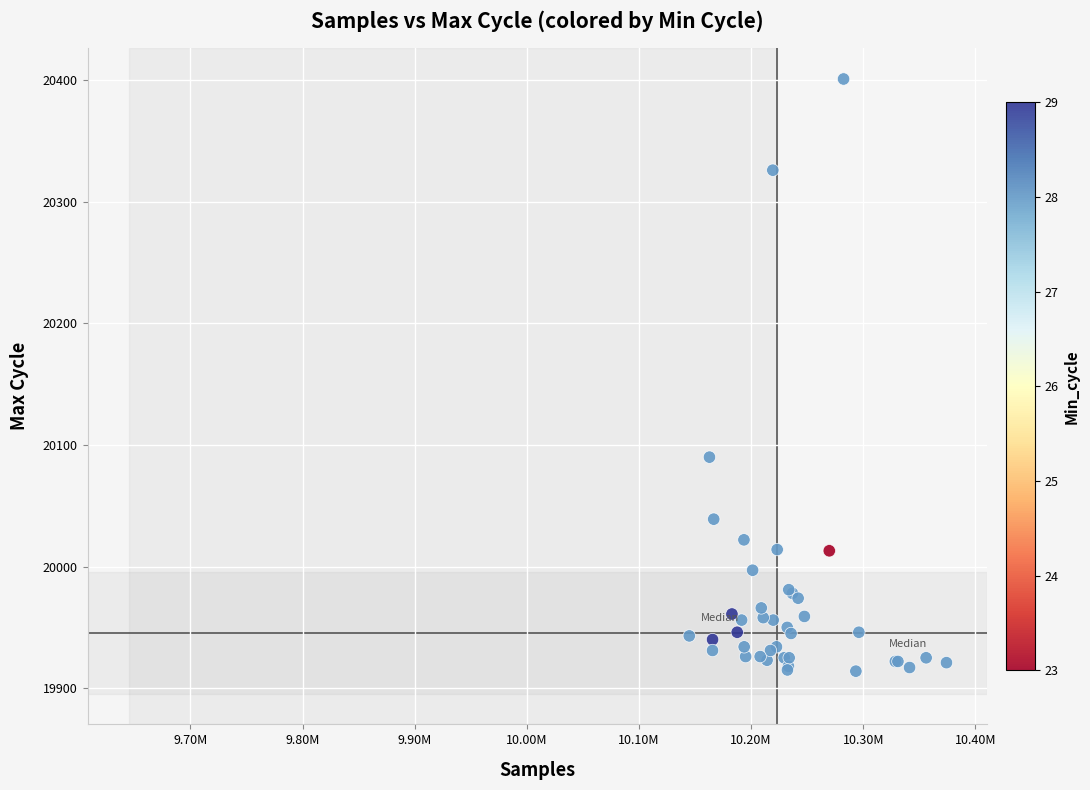

What Y value in the scatter plot is closest to 20157?

20090